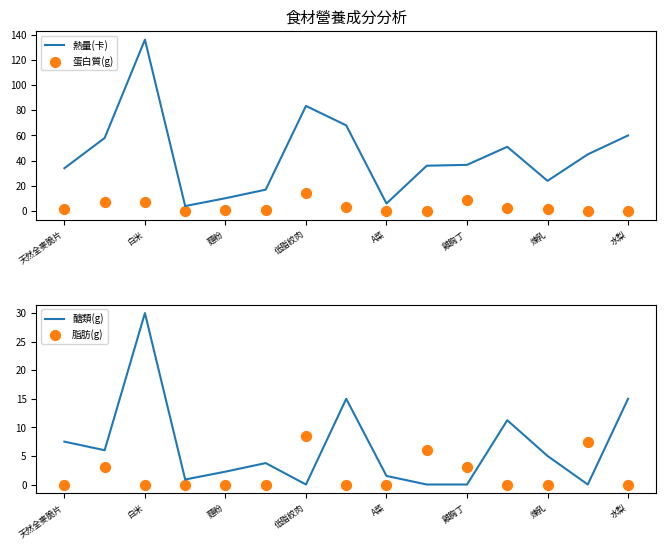

Which series has the widest spread of Y values?

熱量(卡)